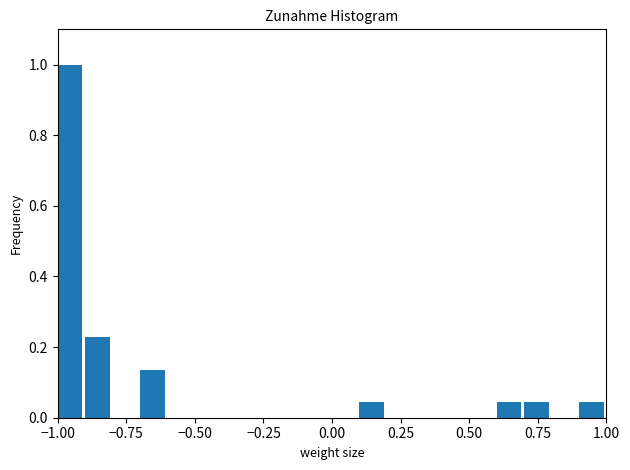

Read against the x-axis, roughly where is the centre of the tallest bar?

-0.95